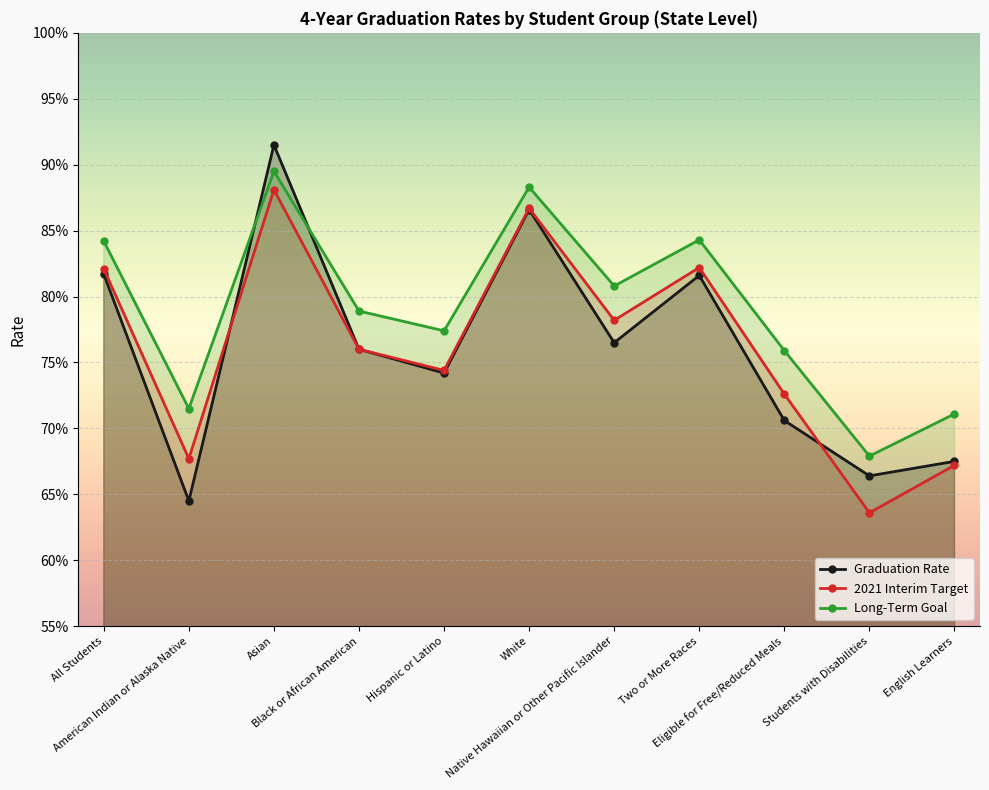

What is the average value of the Graduation Rate series?

0.8